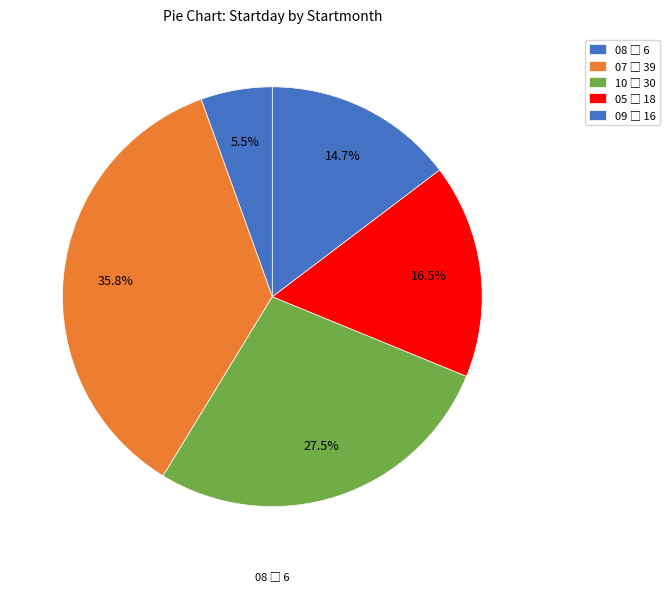

How many slices are in this pie chart?

5